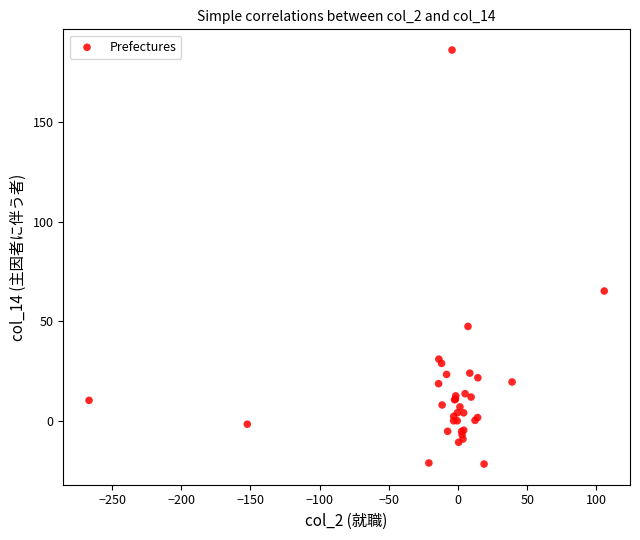

What Y value in the scatter plot is closest to 82?

65.2